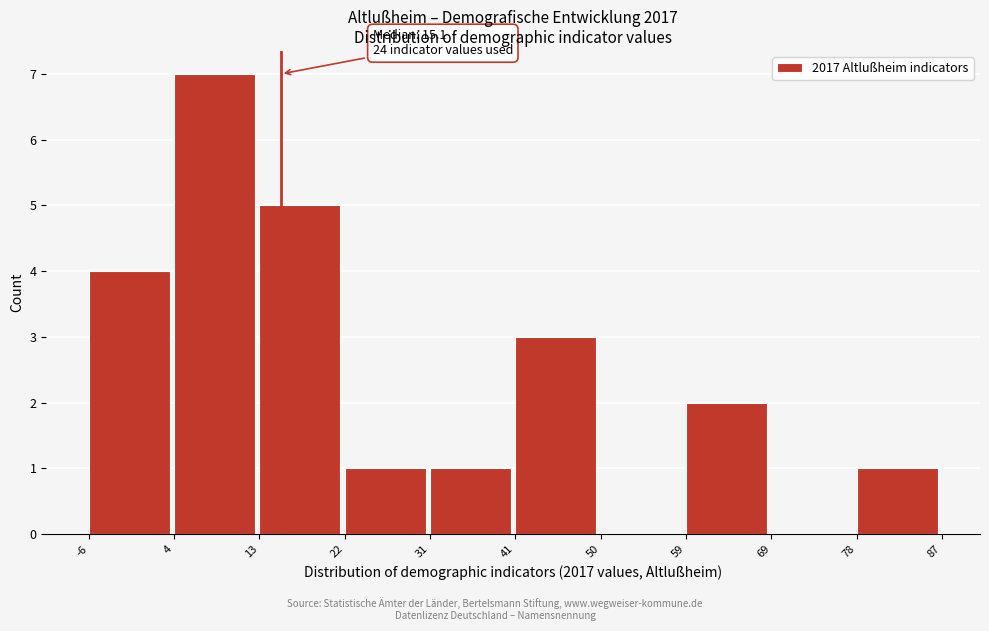

Which range on the x-axis has the tallest bar?

4 to 13